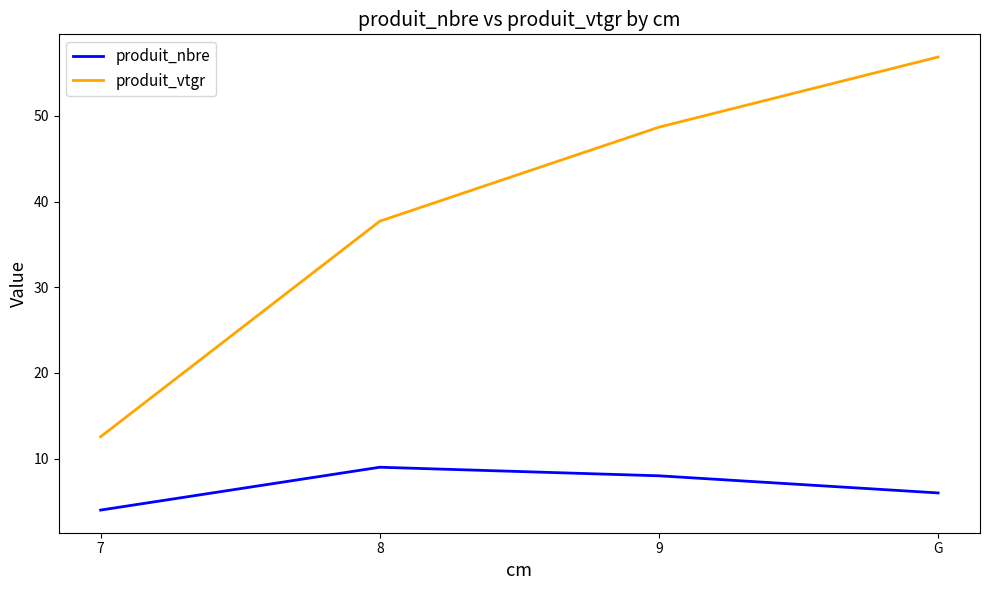

Rank the categories by produit_nbre value from highest to lowest.

8, 9, G, 7